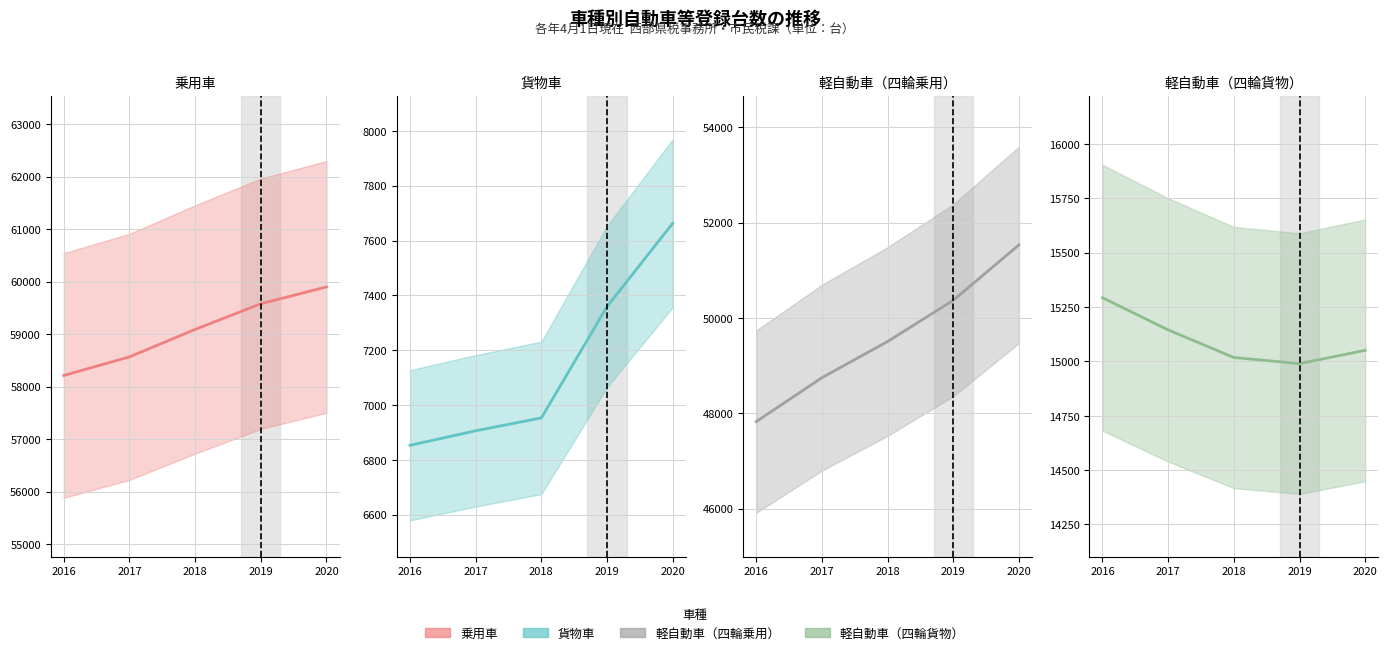

What value does the 軽自動車（四輪乗用）（実績） series have at 2020, to the nearest 10?

51530